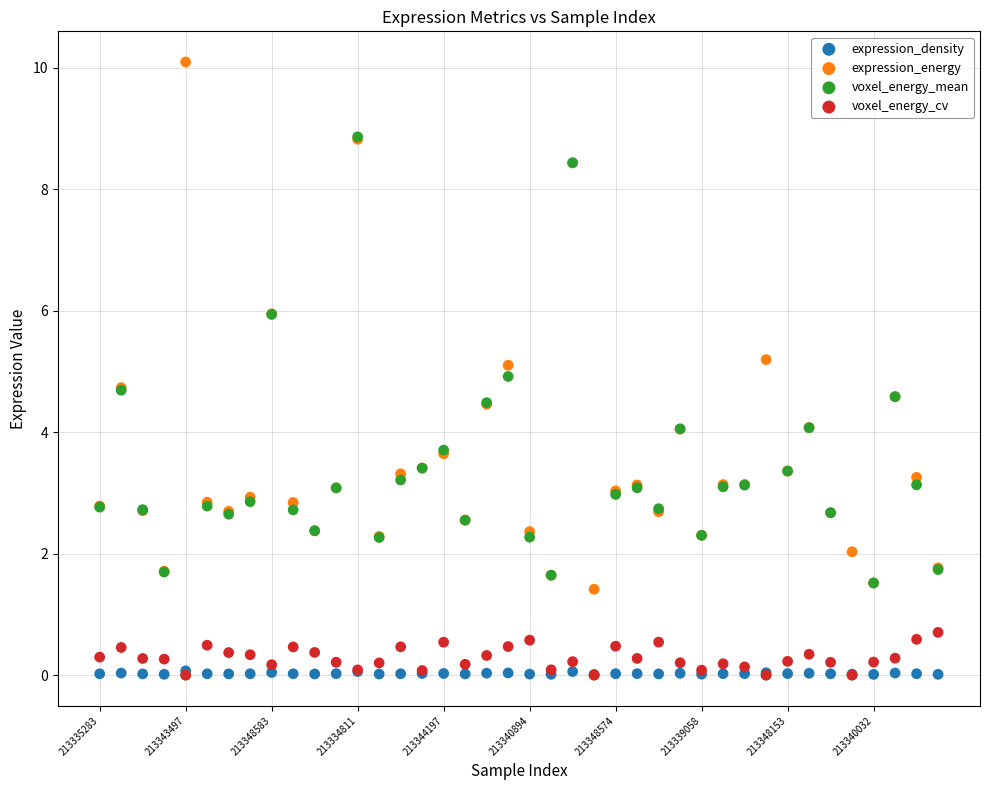

Which series has the largest Y range (max minus min)?

voxel_energy_mean